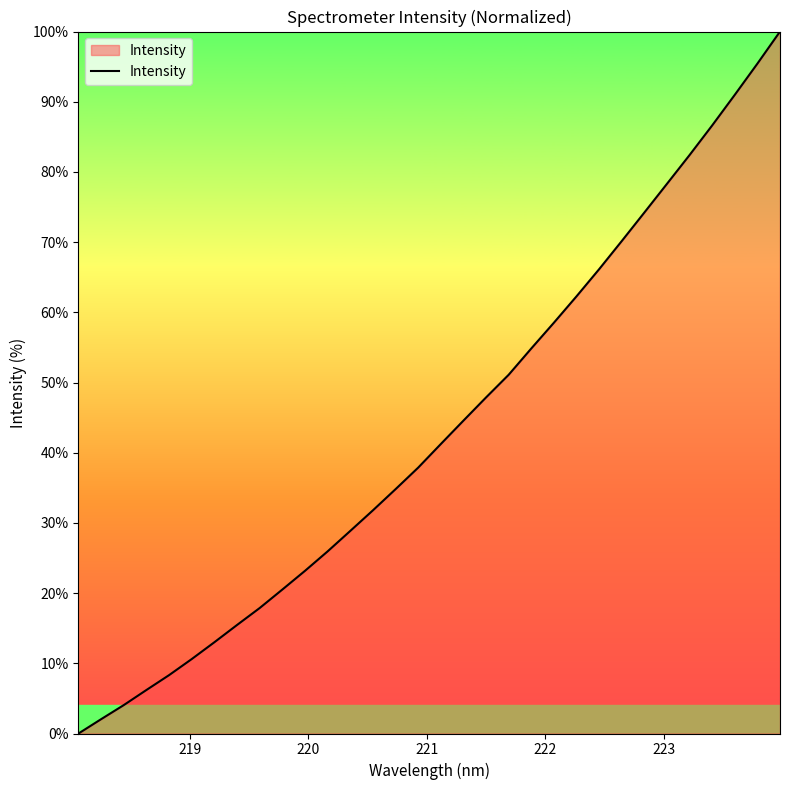

What is the difference between the maximum and minimum values?

100.0